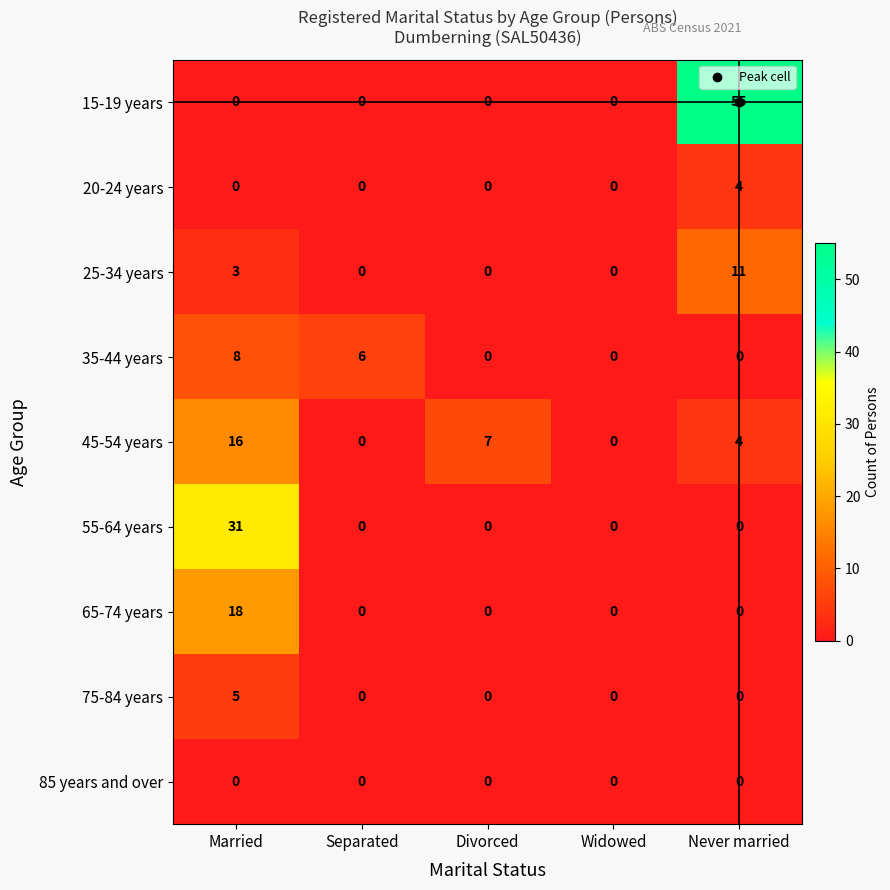

Rank the series by their maximum value, from lowest to highest.

85 years and over, 20-24 years, 75-84 years, 35-44 years, 25-34 years, 45-54 years, 65-74 years, 55-64 years, 15-19 years